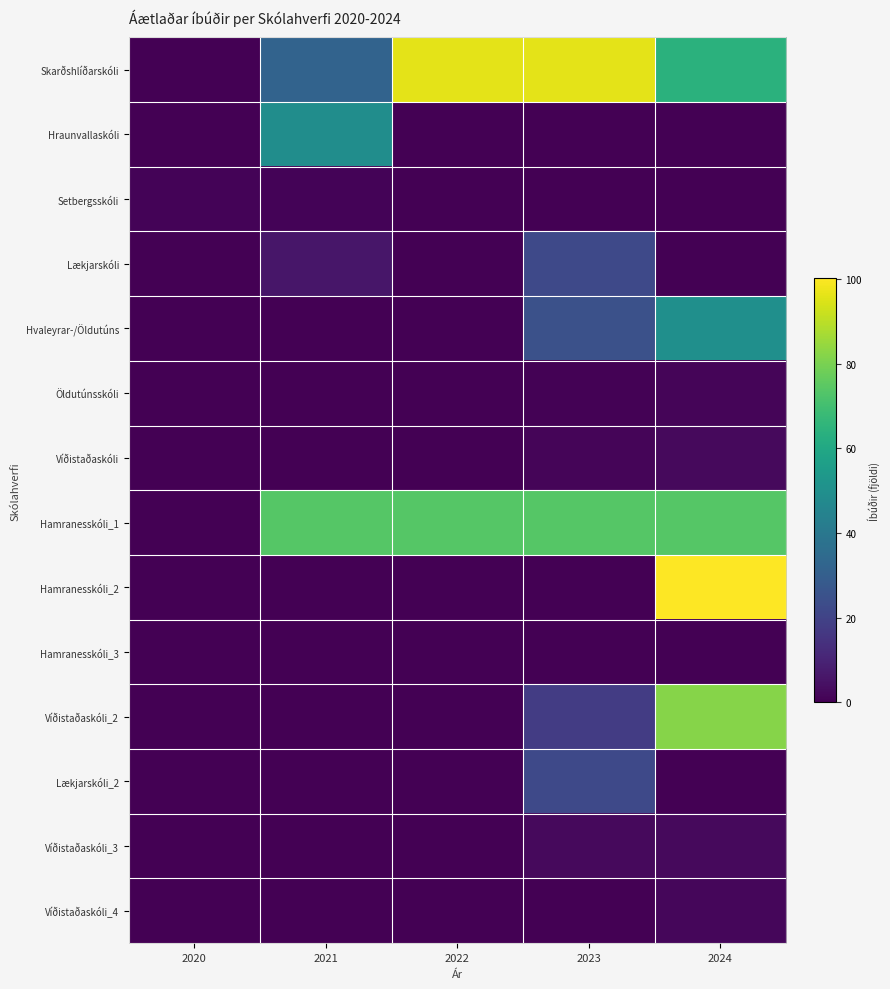

Which series has the widest spread of values?

Hamranesskóli_2